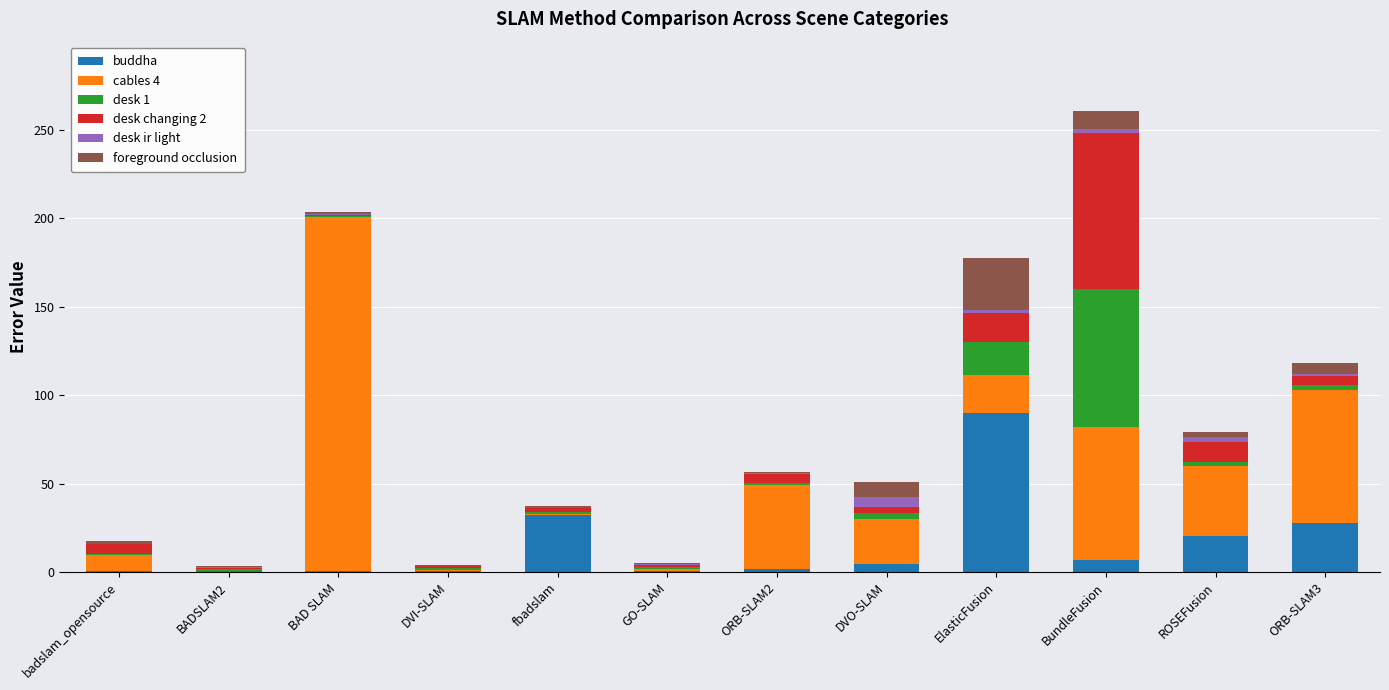

At which category is the sum across all series the highest?

BundleFusion